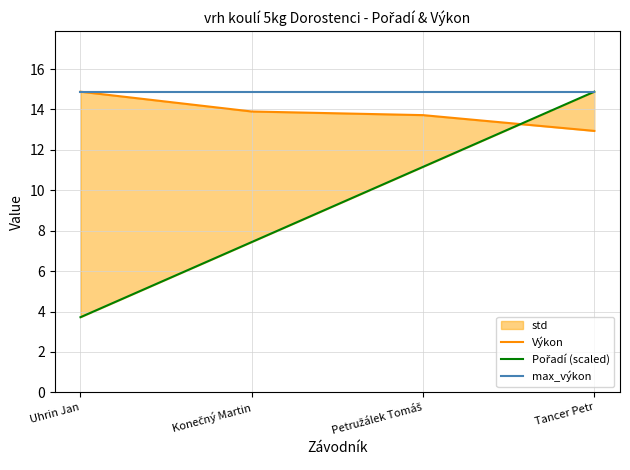

Is this an area chart (filled region under the line)?

No